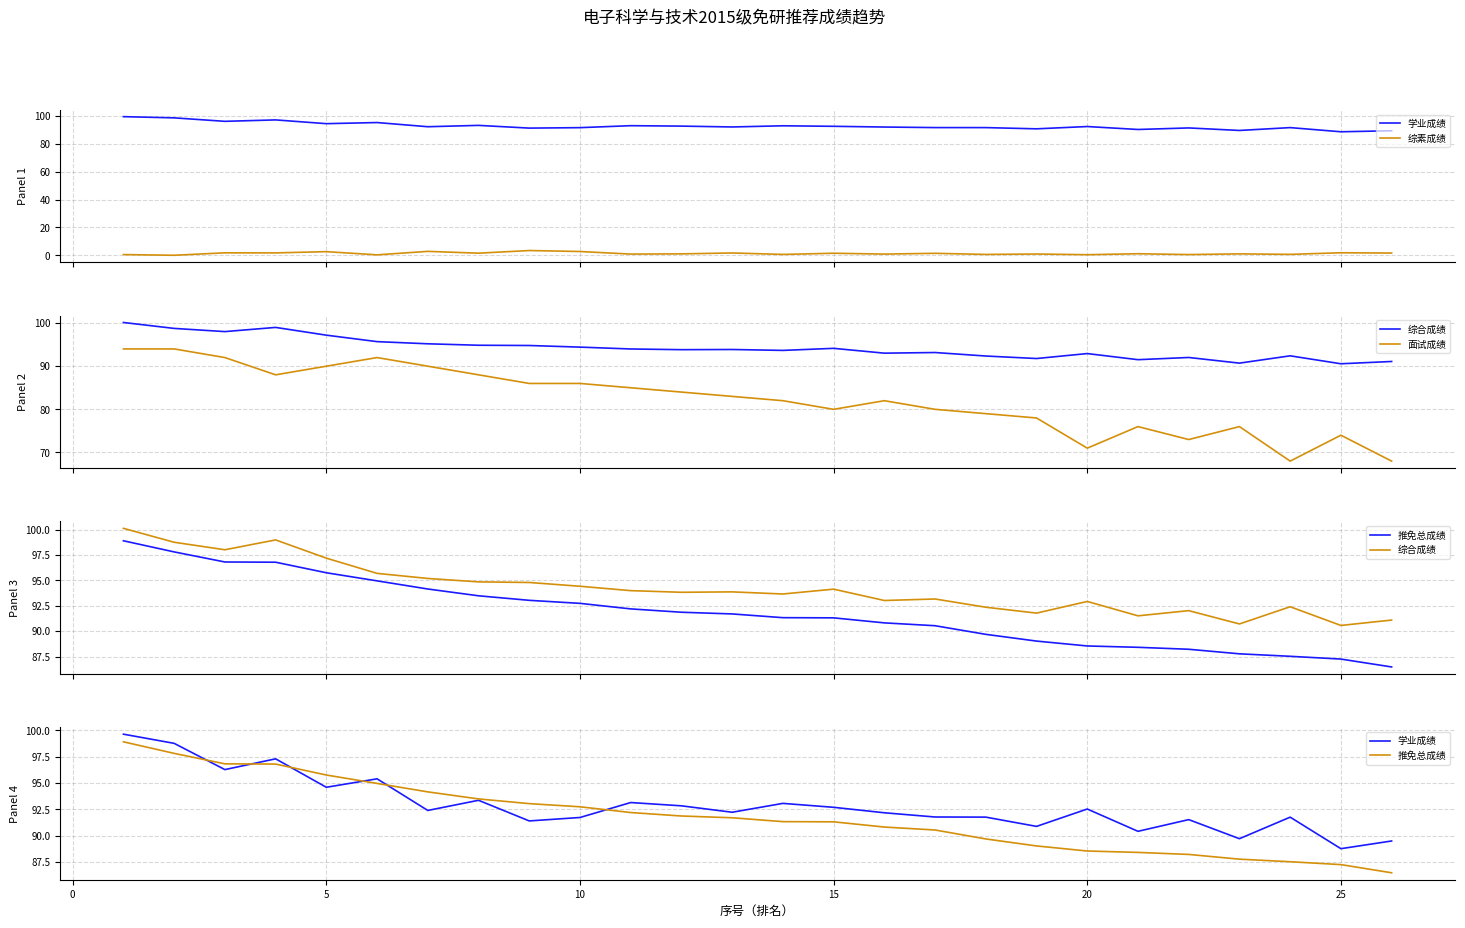

How many interior local valleys does the 面试成绩 series have?

5